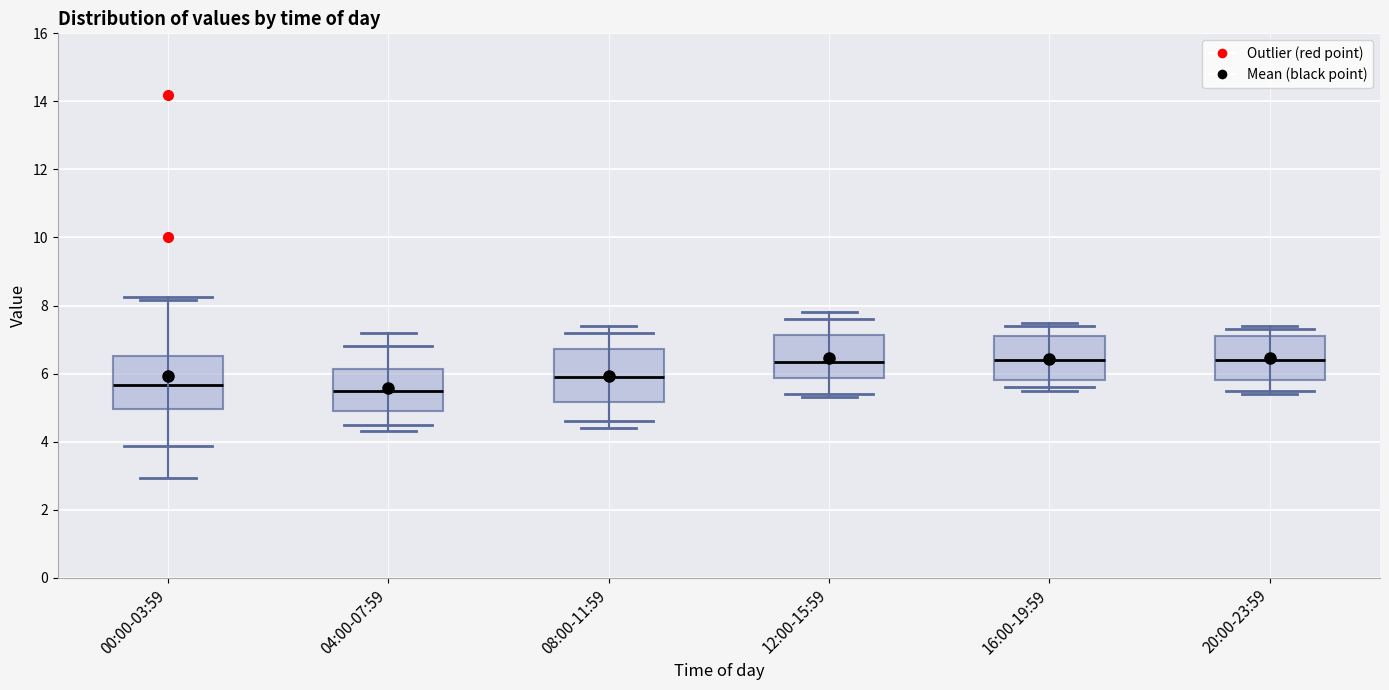

Where does the median line of the box for 08:00-11:59 sit on the y-axis? The values are not printed on the chart, so give them approximately, as read against the axis.

6.0